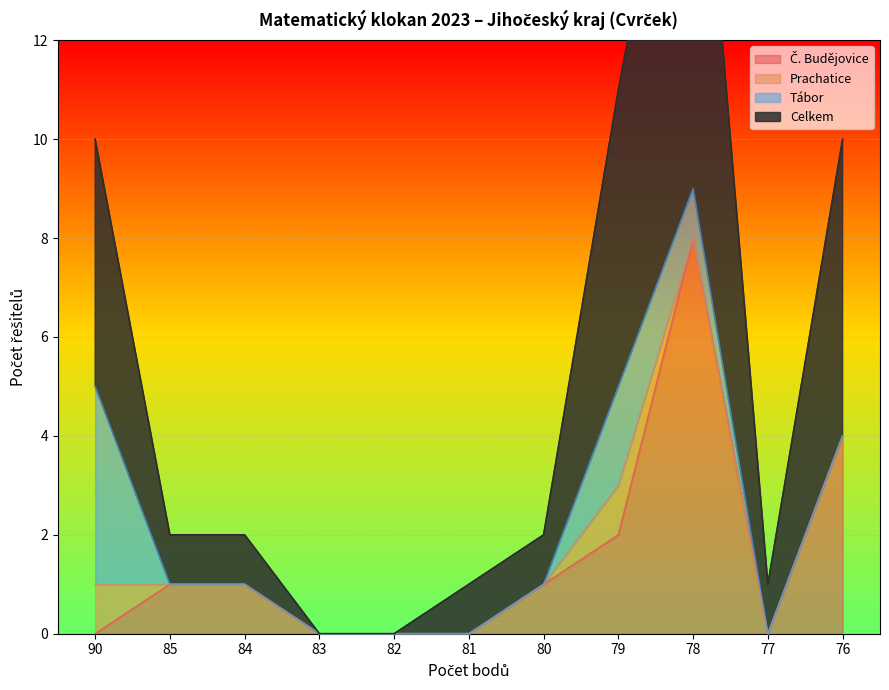

In Č. Budějovice, how many points are lower than both neighbors (excluding endpoints)?

1